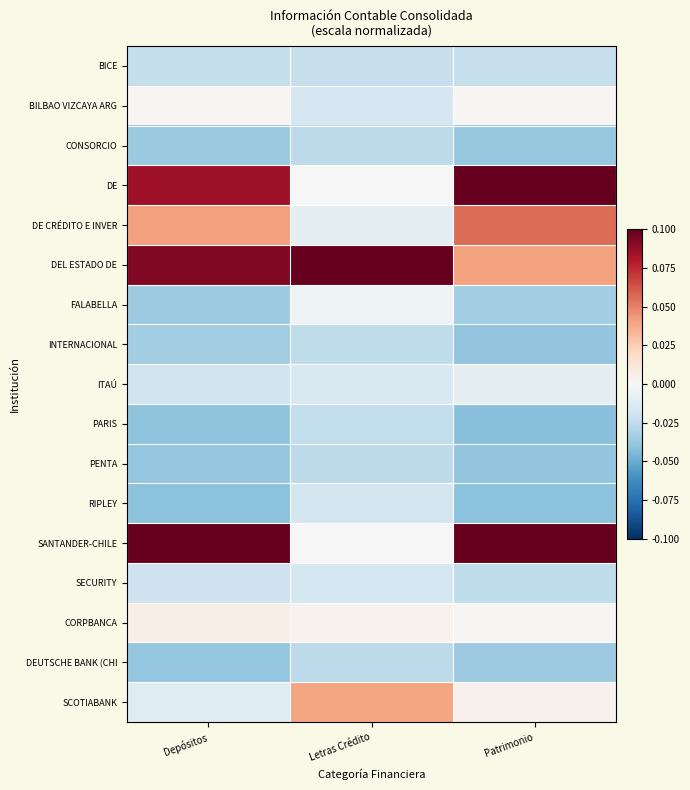

Rank the series at Depósitos from highest to lowest value.

SANTANDER-CHILE, DEL ESTADO DE, DE, DE CRÉDITO E INVER, CORPBANCA, BILBAO VIZCAYA ARG, SCOTIABANK, ITAÚ, SECURITY, BICE, INTERNACIONAL, FALABELLA, CONSORCIO, DEUTSCHE BANK (CHI, PENTA, PARIS, RIPLEY